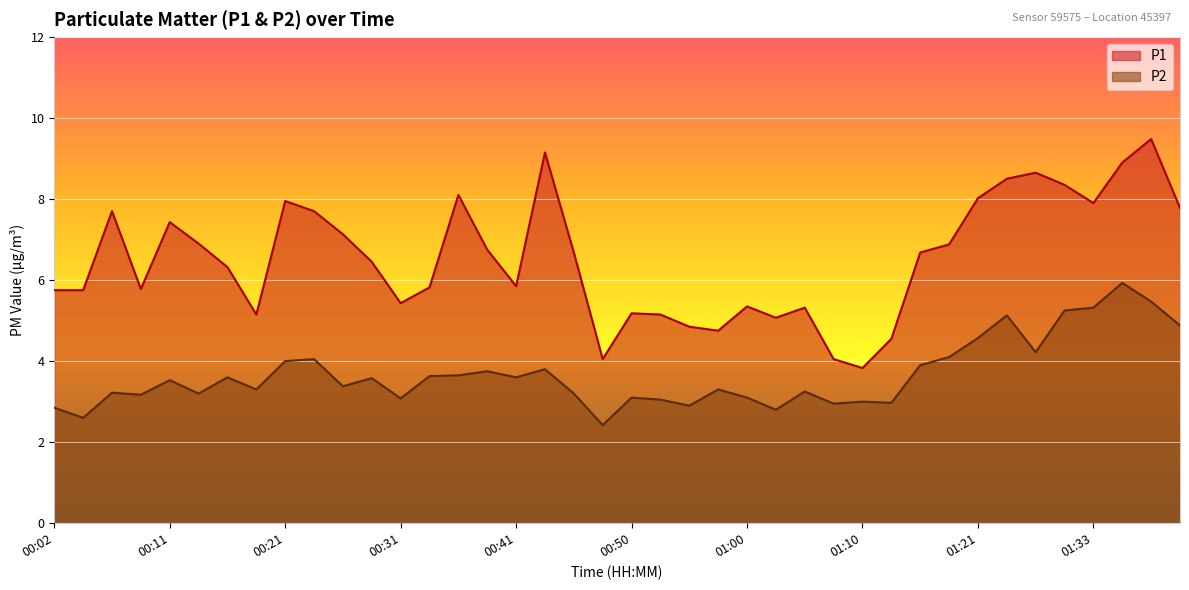

What position from the right is 00:16?

34